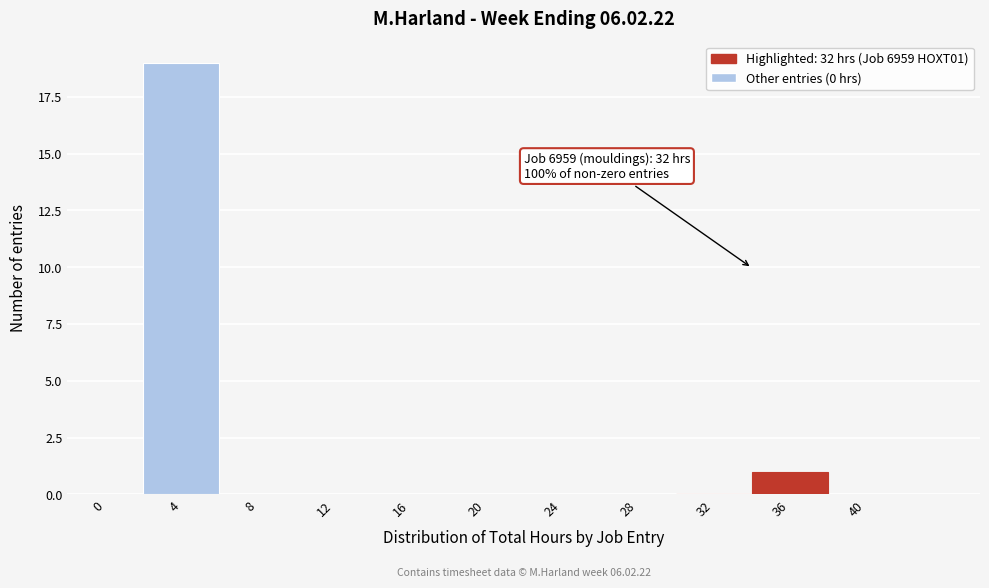

Reading right to left, list all the values displayed in this chart.

40=0	36=1	32=0	28=0	24=0	20=0	16=0	12=0	8=0	4=19	0=0